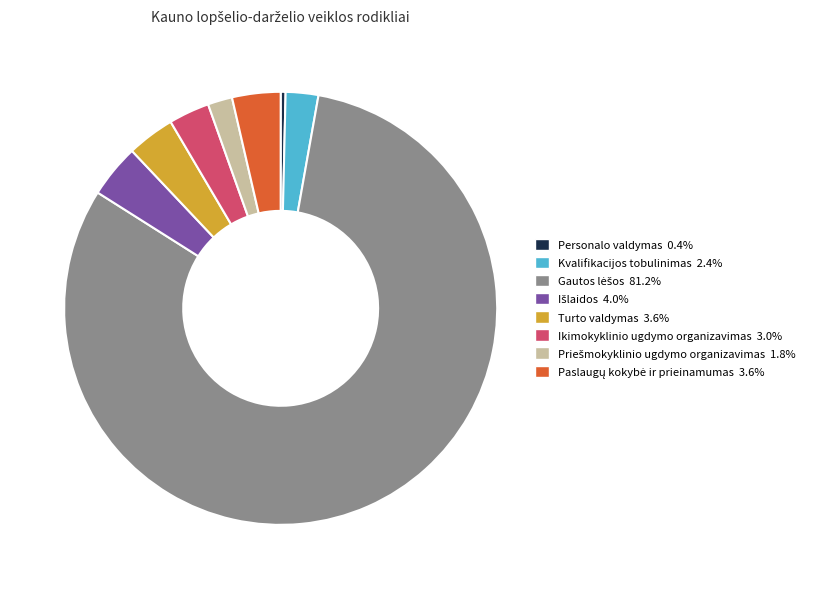

Does any single category account for the majority?

Yes